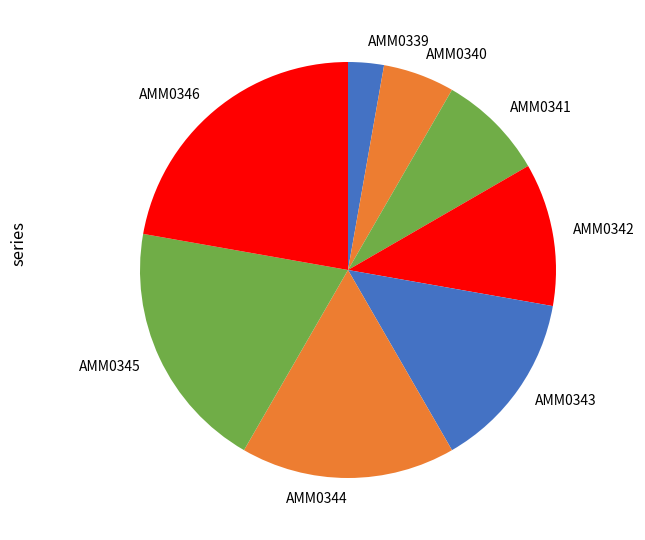

Is there a majority slice in this chart?

No